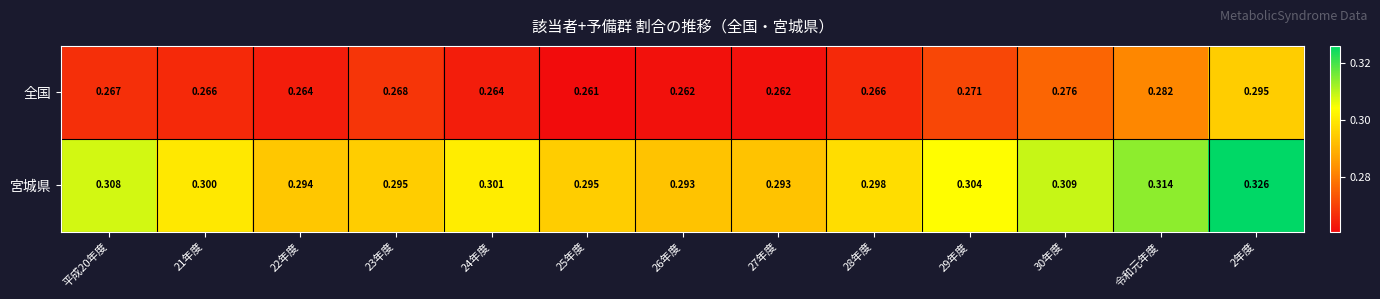

Which series changed the most between 21年度 and 27年度?

宮城県